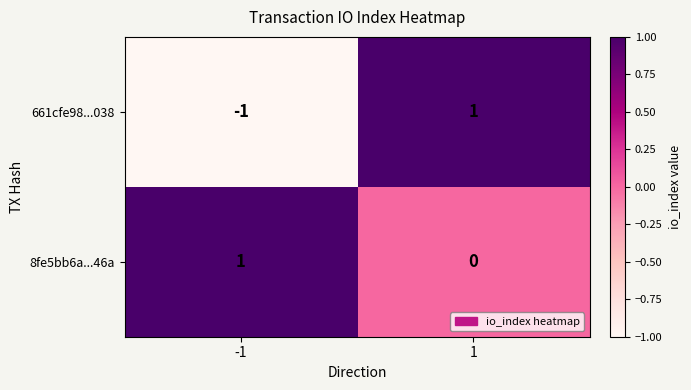

Which series has the largest total across all categories?

8fe5bb6a...46a